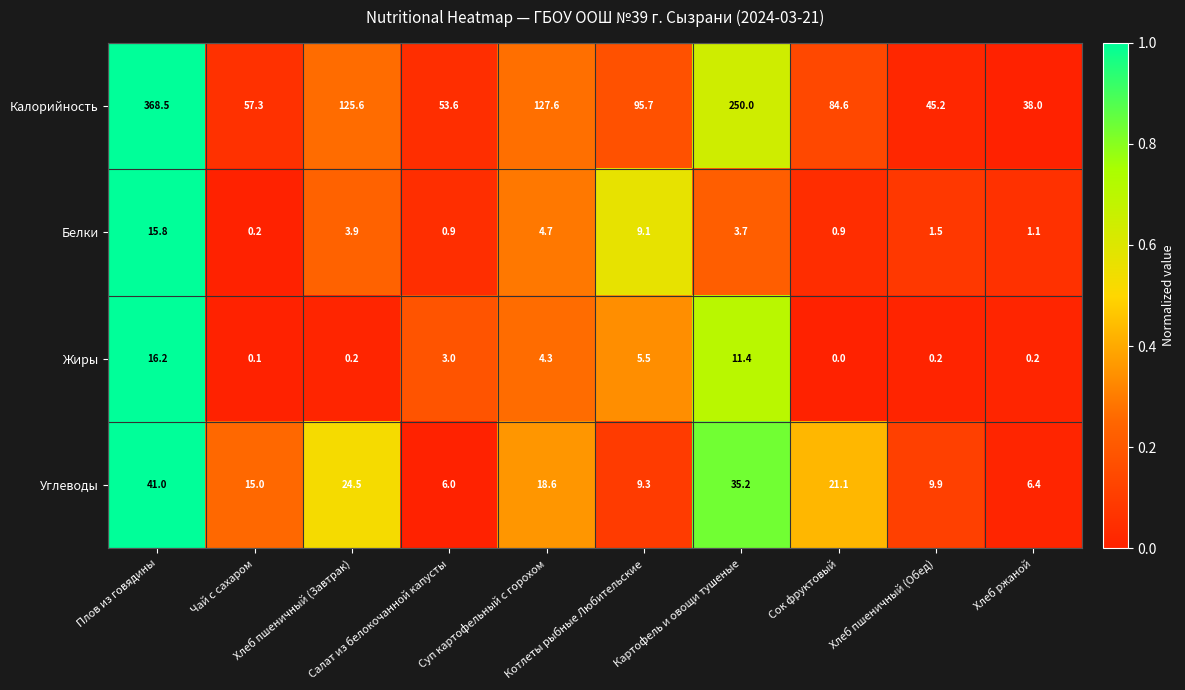

What is the maximum value for Калорийность?

368.5